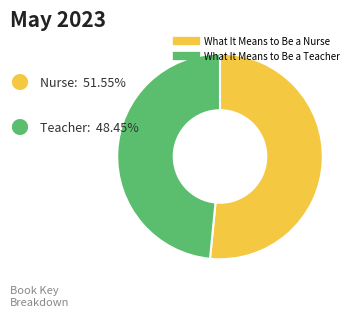

Rank the categories by value from lowest to highest.

What It Means to Be a Teacher, What It Means to Be a Nurse